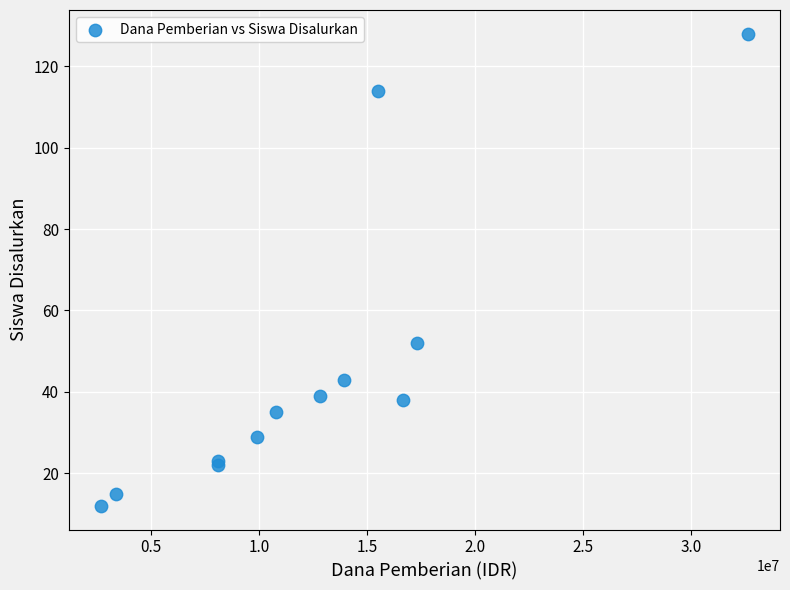

What Y value in the scatter plot is closest to 70?

52